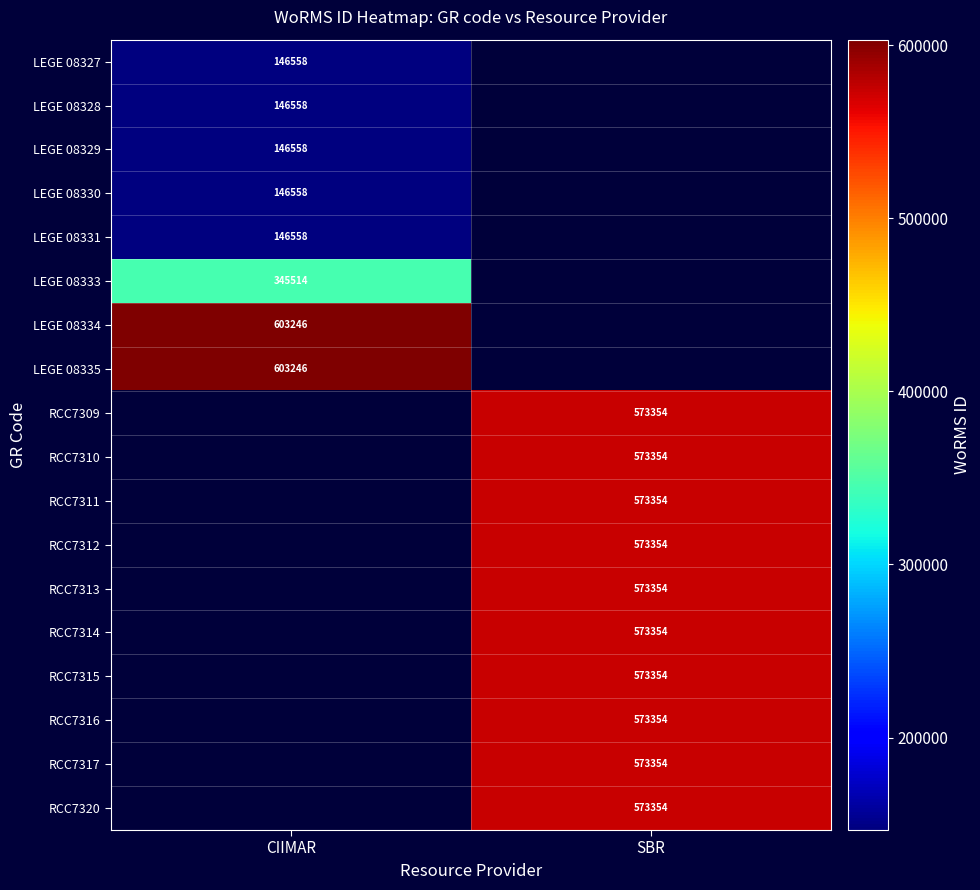

At how many categories does at least one series exceed 411698?

2